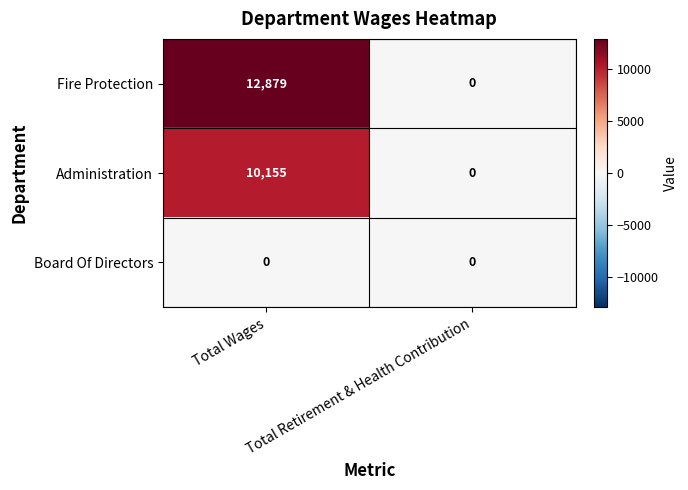

Which series has the largest range (max minus min)?

Fire Protection